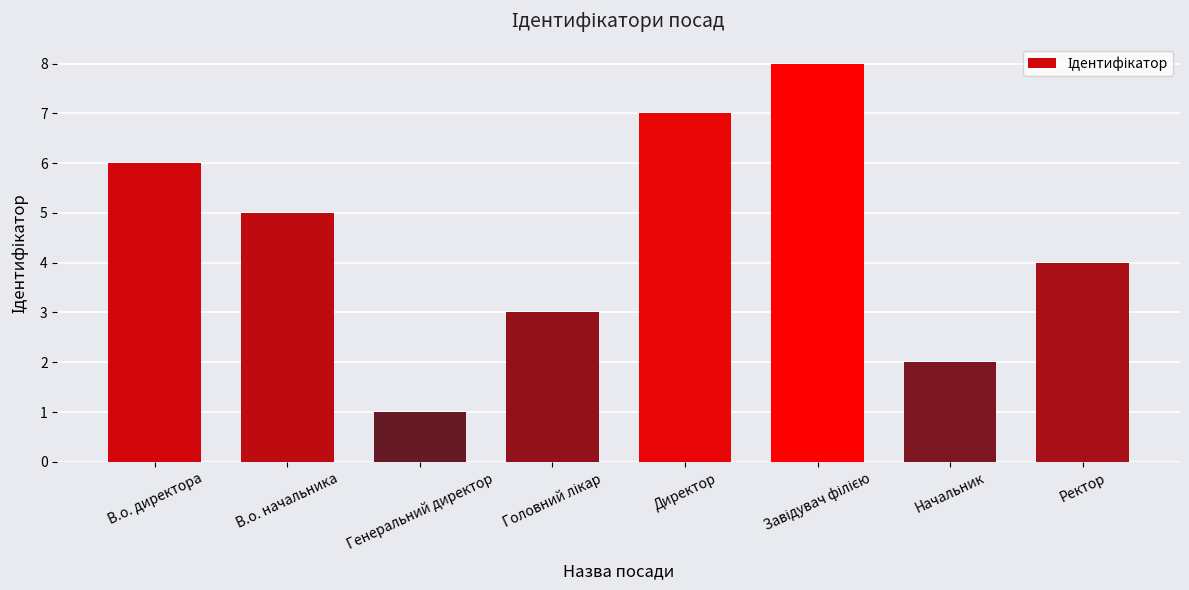

Is it true that the value at В.о. начальника is 5?

True